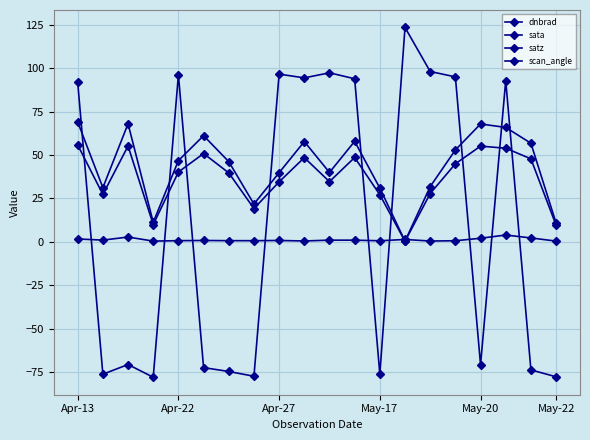

Reading left to right, extract all data points from this chart.

dnbrad: 1.7	1.0	2.8	0.4	0.7	0.8	0.7	0.7	0.8	0.5	1.0	1.0	0.6	1.4	0.5	0.6	2.1	3.9	2.3	0.4
sata: 92.0	-76.3	-70.7	-78.0	96.3	-72.5	-74.7	-77.4	96.7	94.5	97.4	94.0	-76.3	123.5	98.2	95.1	-70.8	92.9	-73.8	-77.8
satz: 69.1	31.2	68.0	11.3	46.8	61.2	46.2	21.8	39.9	57.8	40.0	57.9	31.0	0.4	31.8	52.9	67.9	65.9	56.8	10.9
scan_angle: 55.8	27.3	55.2	10.0	40.2	50.9	39.8	19.2	34.6	48.5	34.7	48.6	27.1	0.3	27.8	45.0	55.2	54.0	47.9	9.6